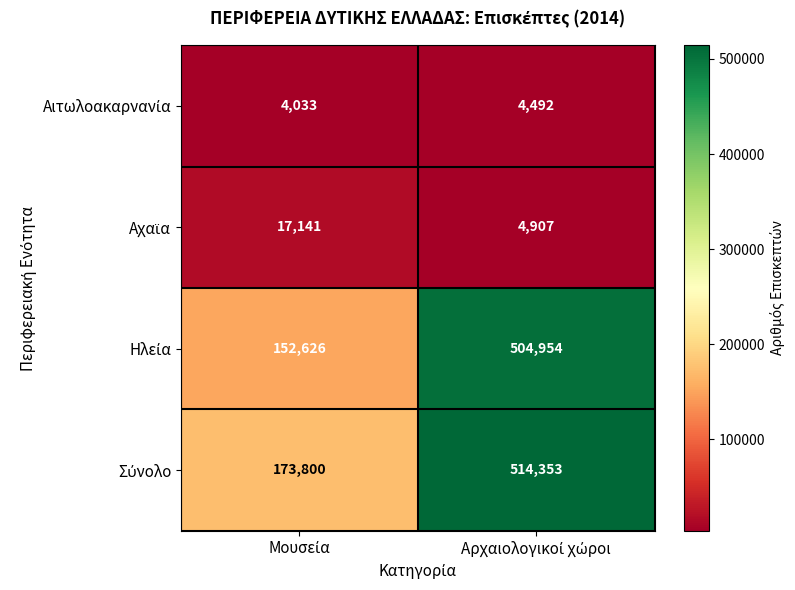

What is the maximum value shown in the chart?

514353